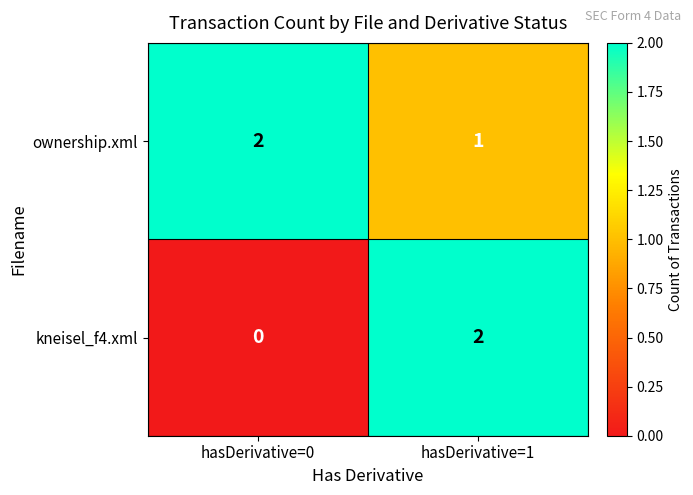

At which label does ownership.xml reach its peak?

hasDerivative=0